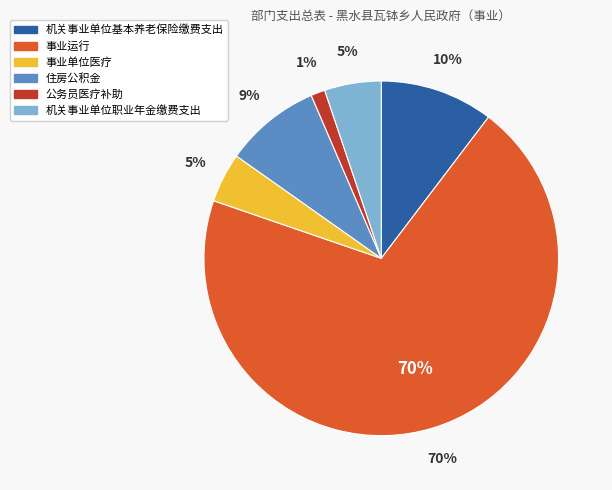

What is the majority slice?

事业运行